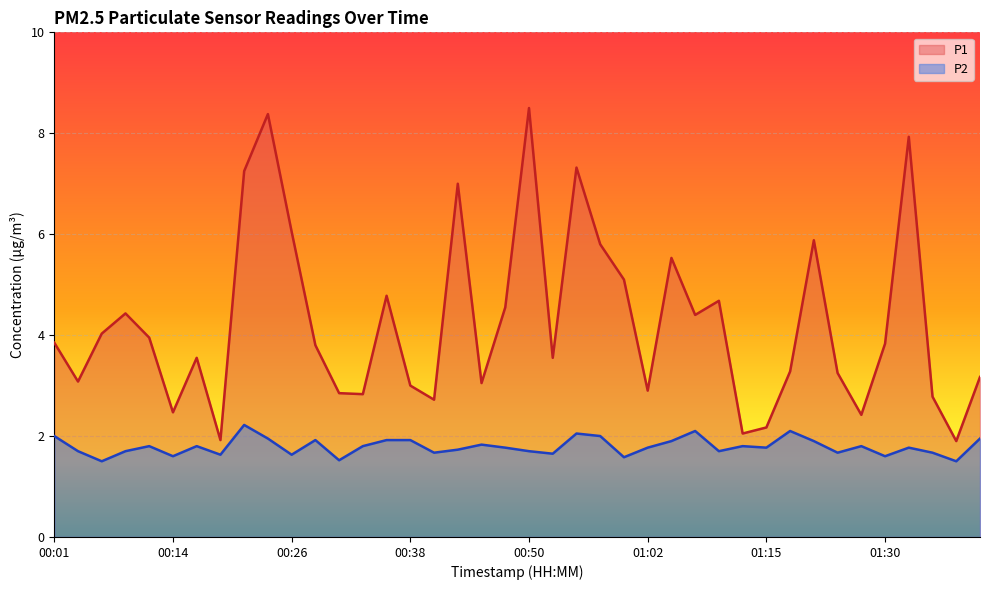

What is the difference between the second highest and second lowest values in the P1 series?

6.5